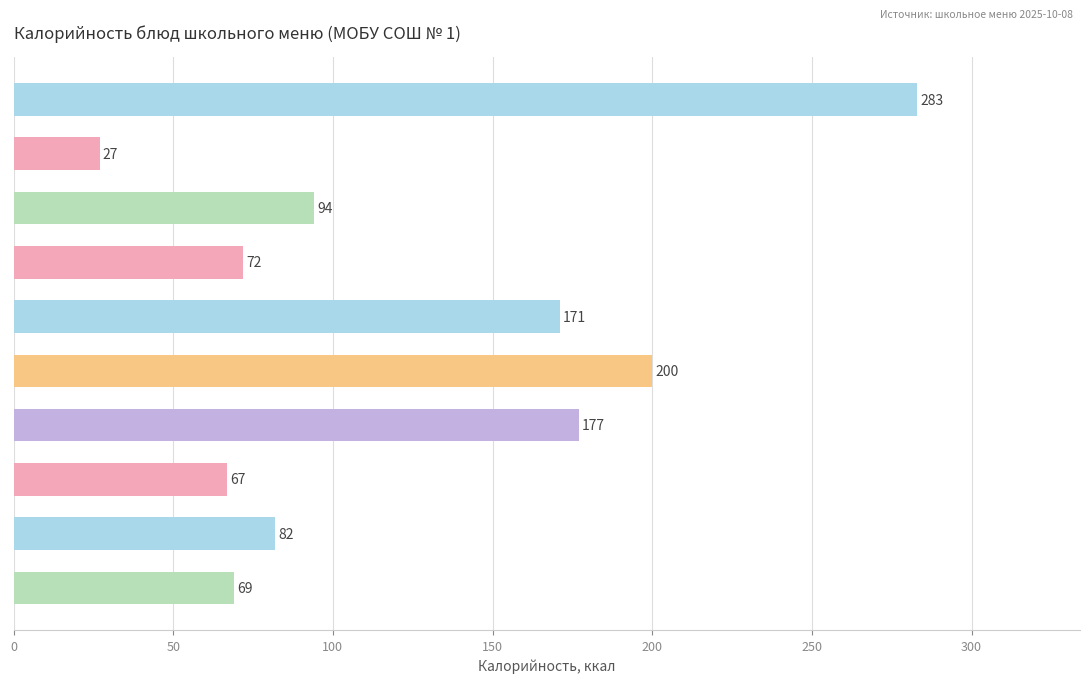

True or false: the data shows 21 at Хлеб пшеничный (завтрак).

False